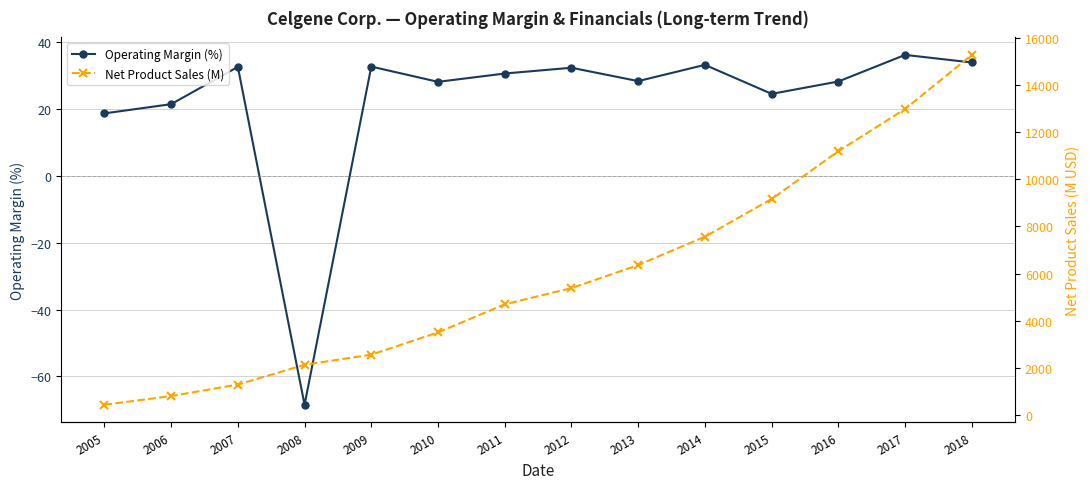

Which category has the highest value in the Operating Margin (%) series?

2017